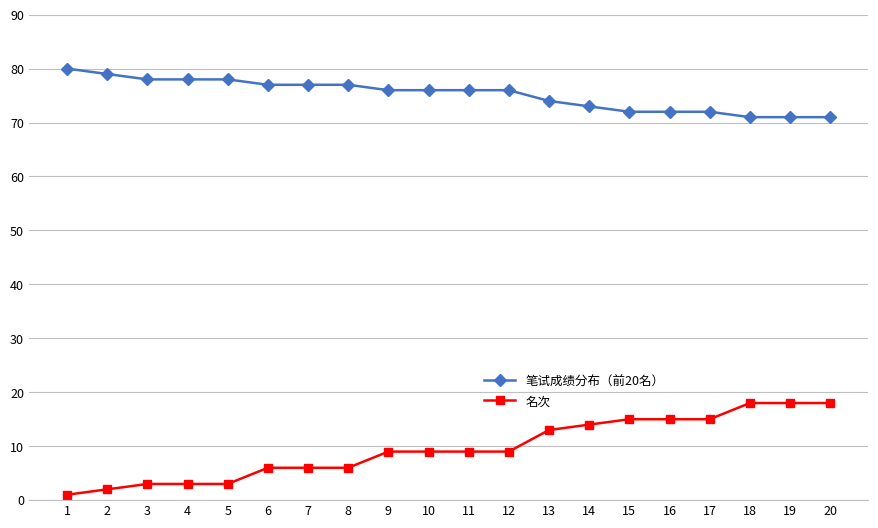

The value of 笔试成绩分布（前20名） at 19 is 30. True or false?

False